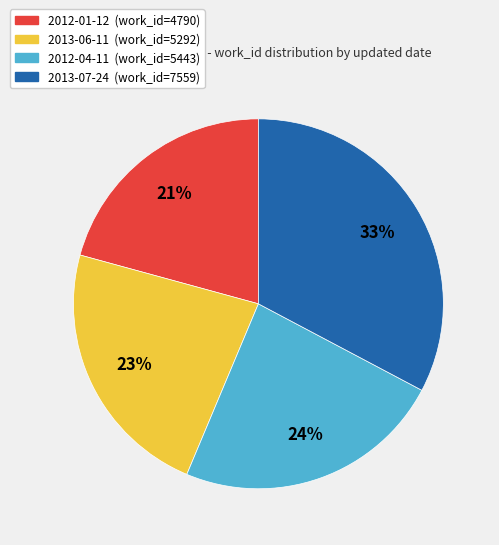

Which category has the biggest portion of the pie?

2013-07-24